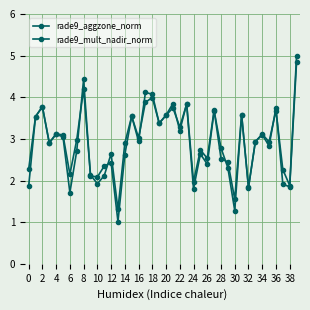

List the series in order of their overall mean, lowest first.

rade9_mult_nadir_norm, rade9_aggzone_norm